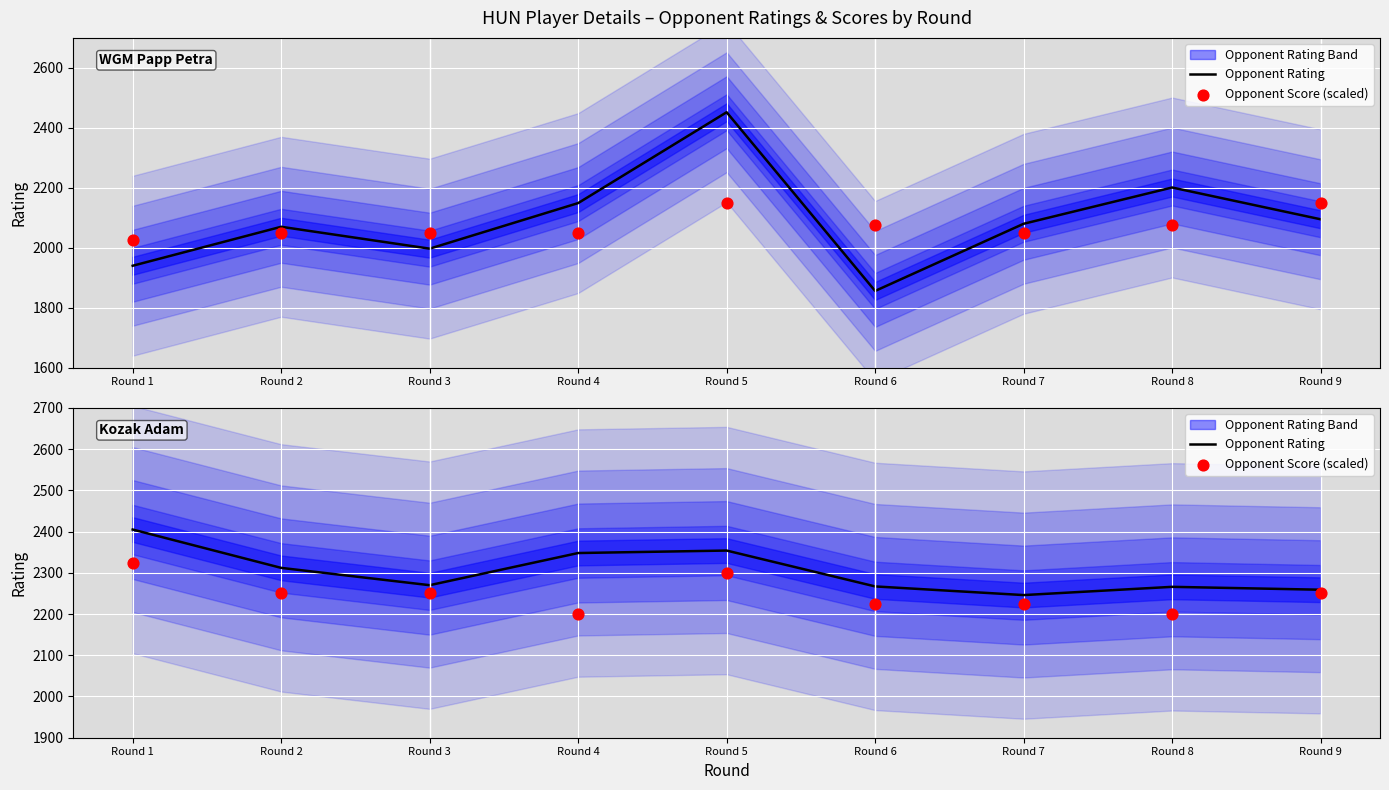

Is the value of Opponent Score (scaled) at Round 8 greater than the value of Opponent Rating at Round 9?

No